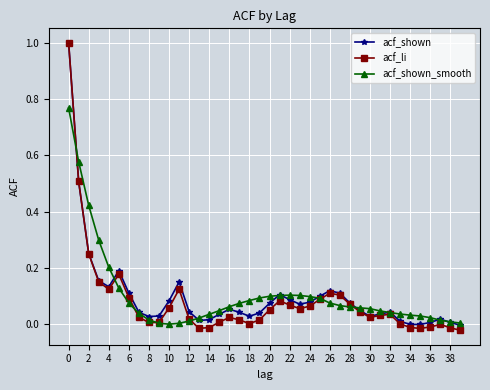

Which series has the widest spread of values?

acf_li